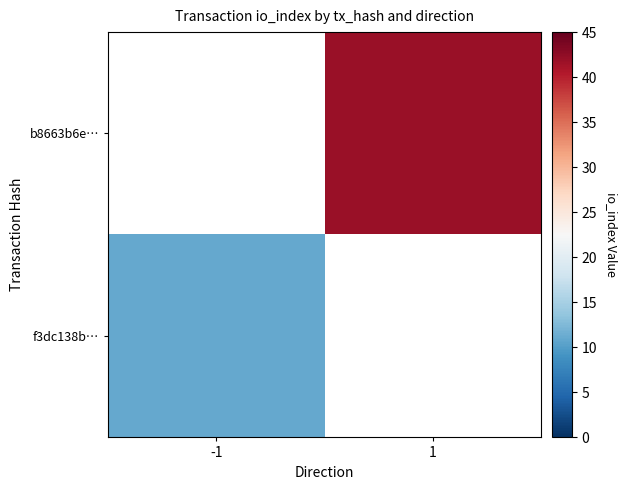

Rank the series at 1 from lowest to highest value.

f3dc138b…, b8663b6e…